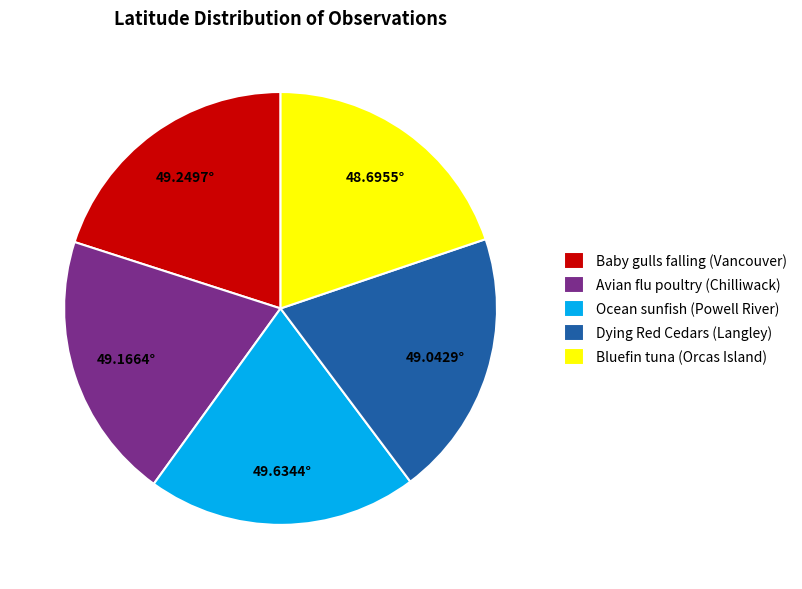

Do Ocean sunfish (Powell River) and Dying Red Cedars (Langley) together represent more than half of the pie?

No